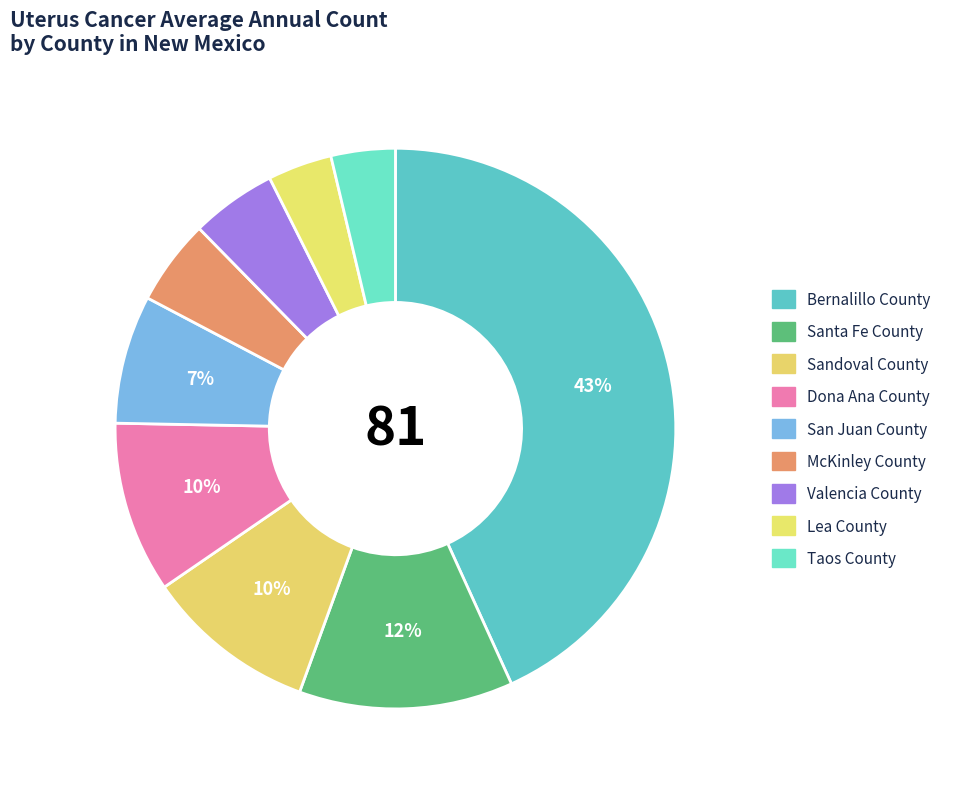

Count the number of slices in the pie.

9